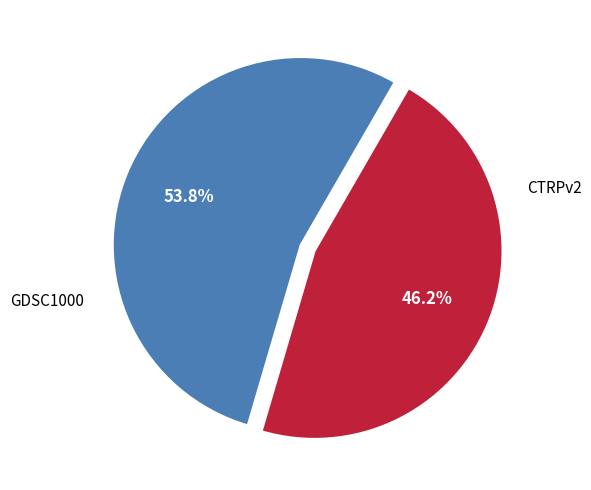

How many segments does this pie chart have?

2